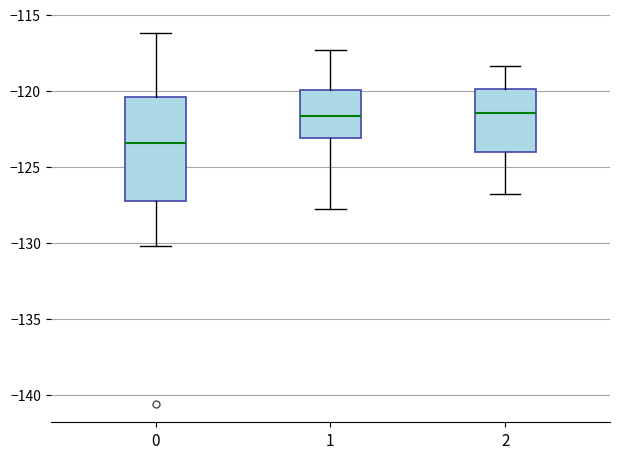

Where is the upper edge of the box at x = 2 on the y-axis? The values are not printed on the chart, so give them approximately, as read against the axis.

-120.0